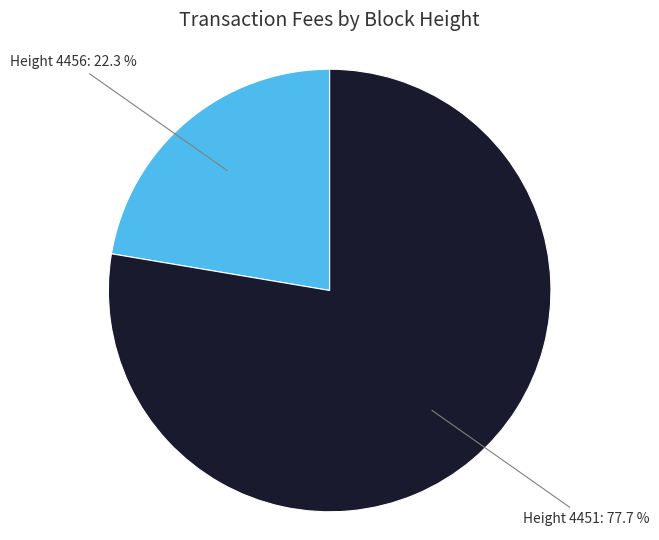

Count the number of slices in the pie.

2